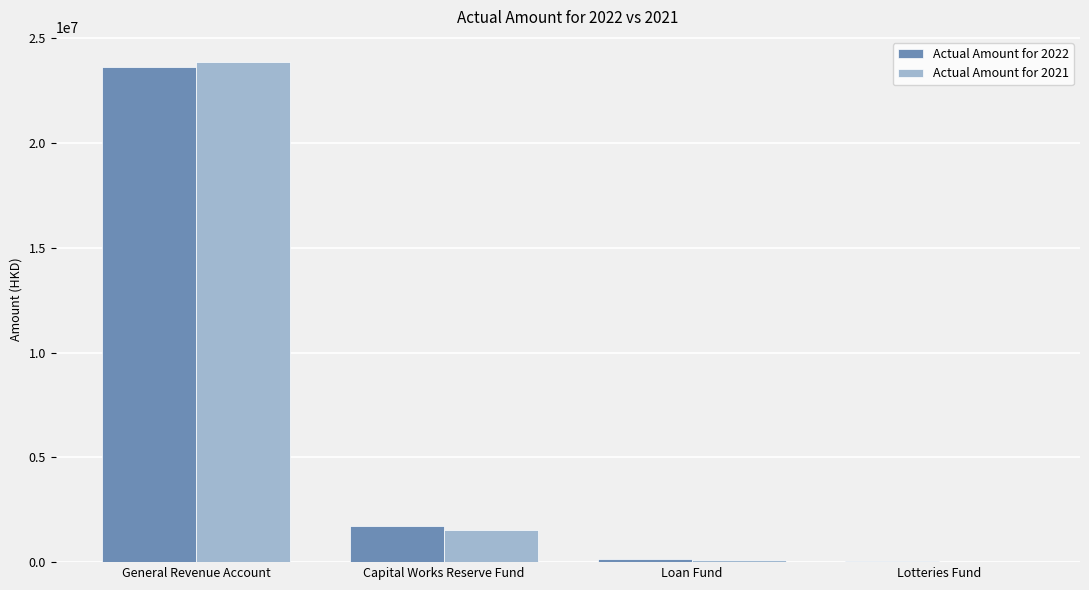

Is the value of Actual Amount for 2022 at General Revenue Account greater than the value of Actual Amount for 2021 at Lotteries Fund?

Yes